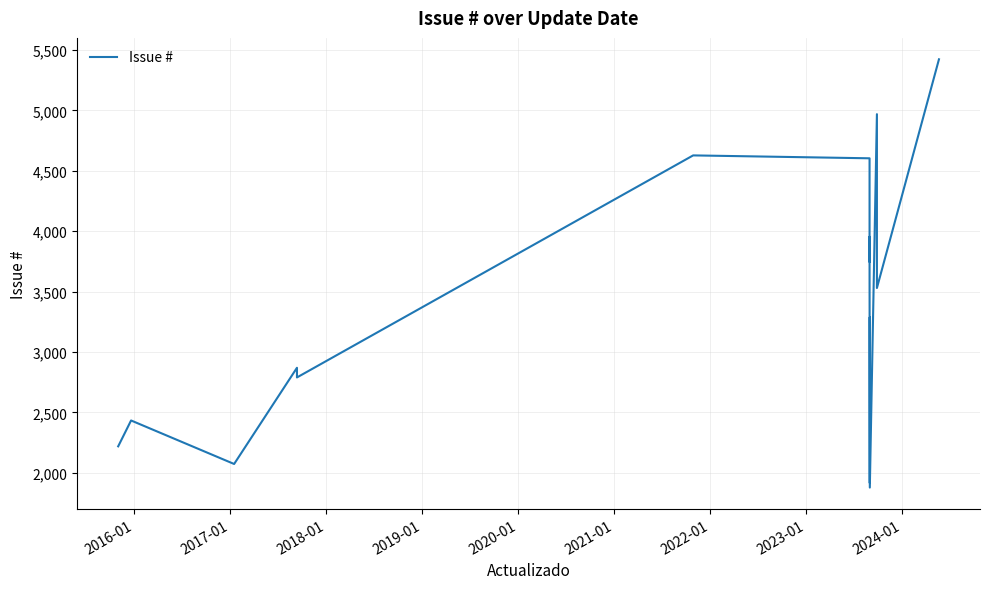

What is the difference between the maximum and minimum values?

3543